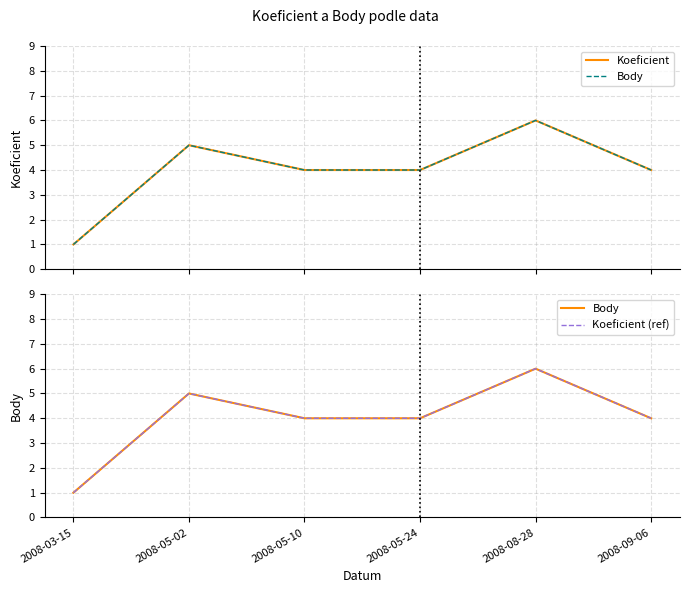

Is it true that Body equals 1 at 2008-05-24?

False